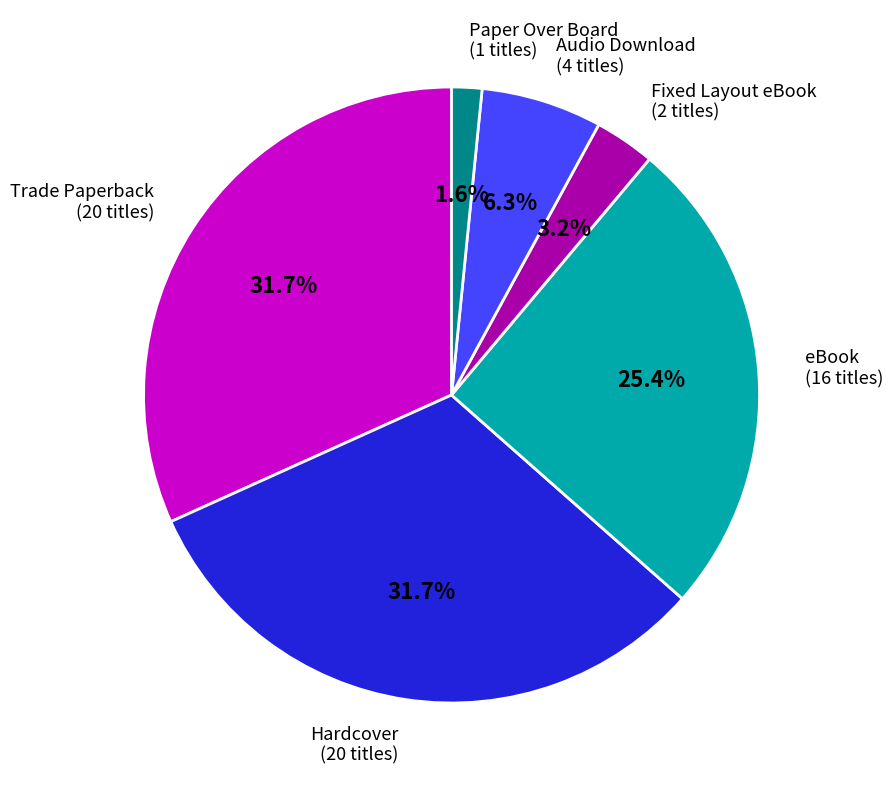

What is the smallest slice in the pie chart?

Paper Over Board